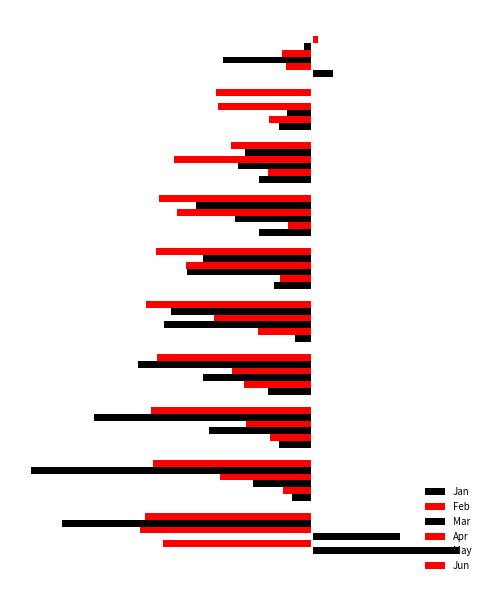

How many data points in Mar are less than 0?

9